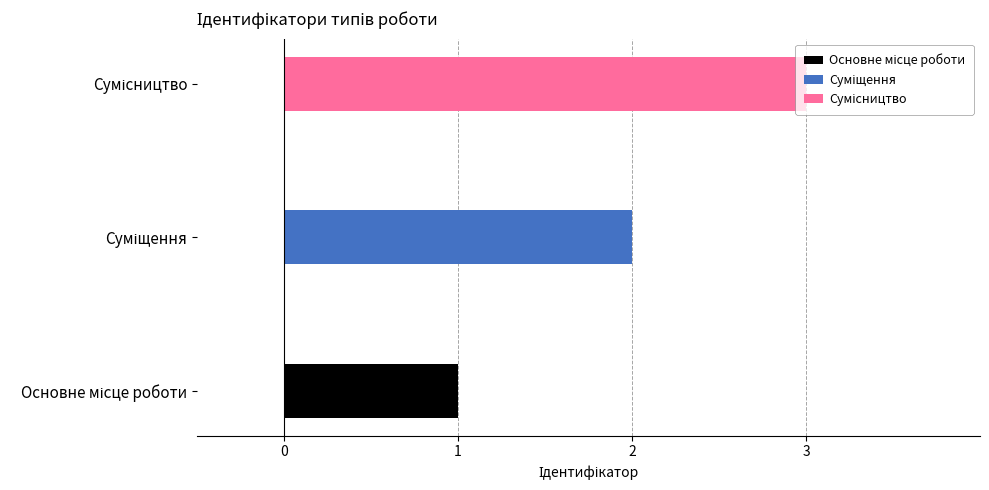

What position from the right is Сумісництво?

1